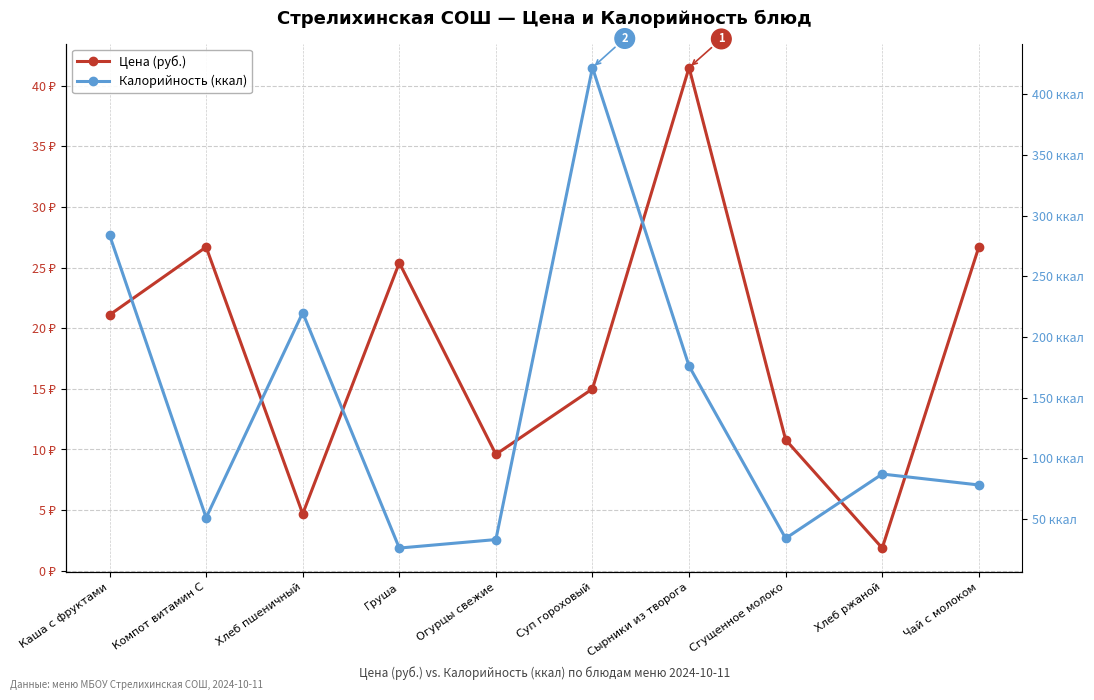

True or false: Цена (руб.) has a value of 12.9 at Каша с фруктами.

False